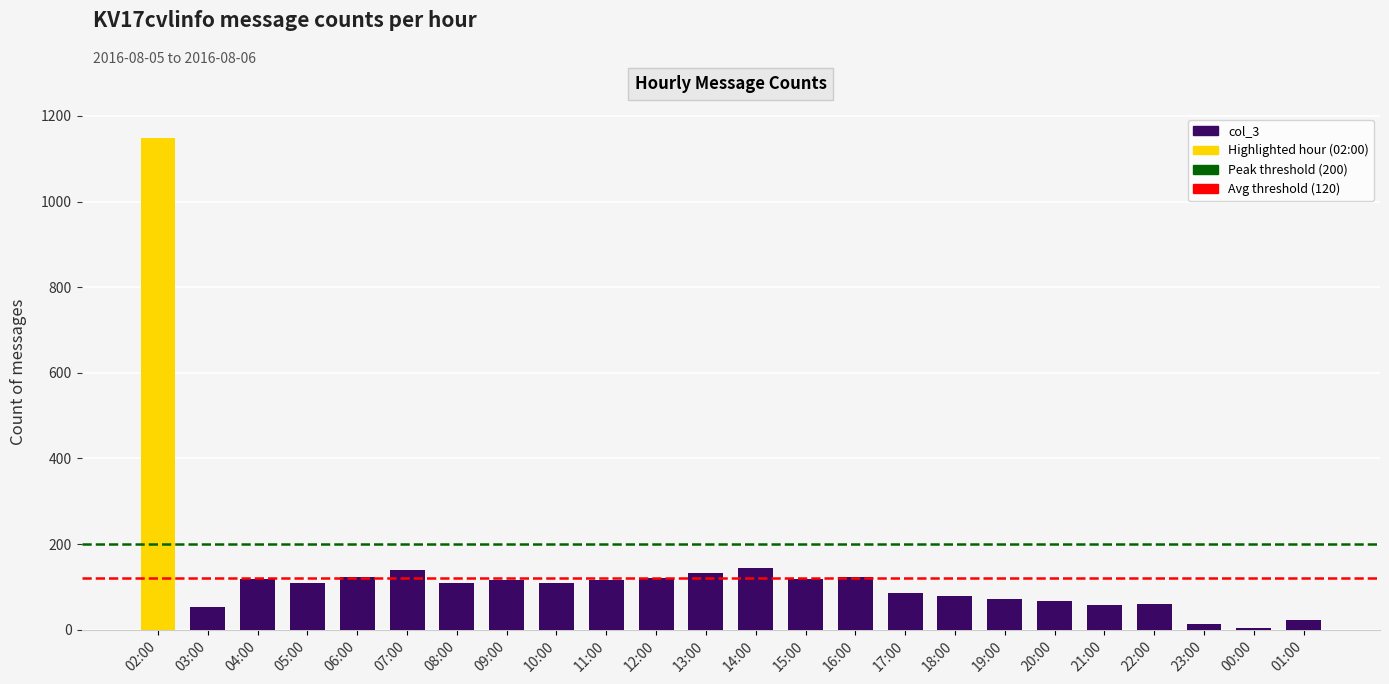

How many data points does each series have?

24